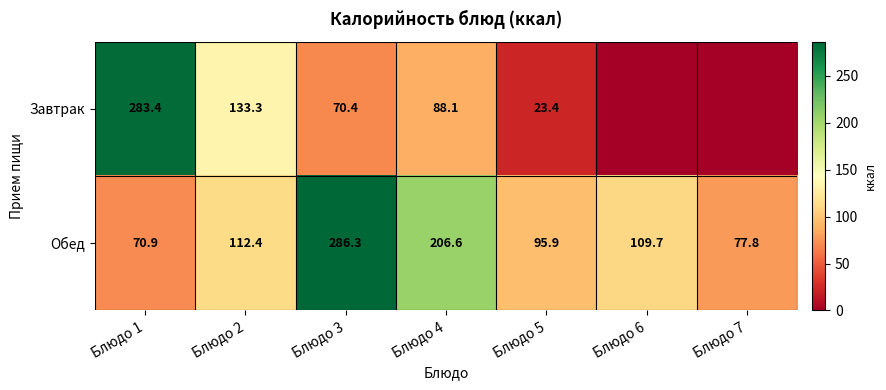

Rank the series at Блюдо 4 from highest to lowest value.

Обед, Завтрак